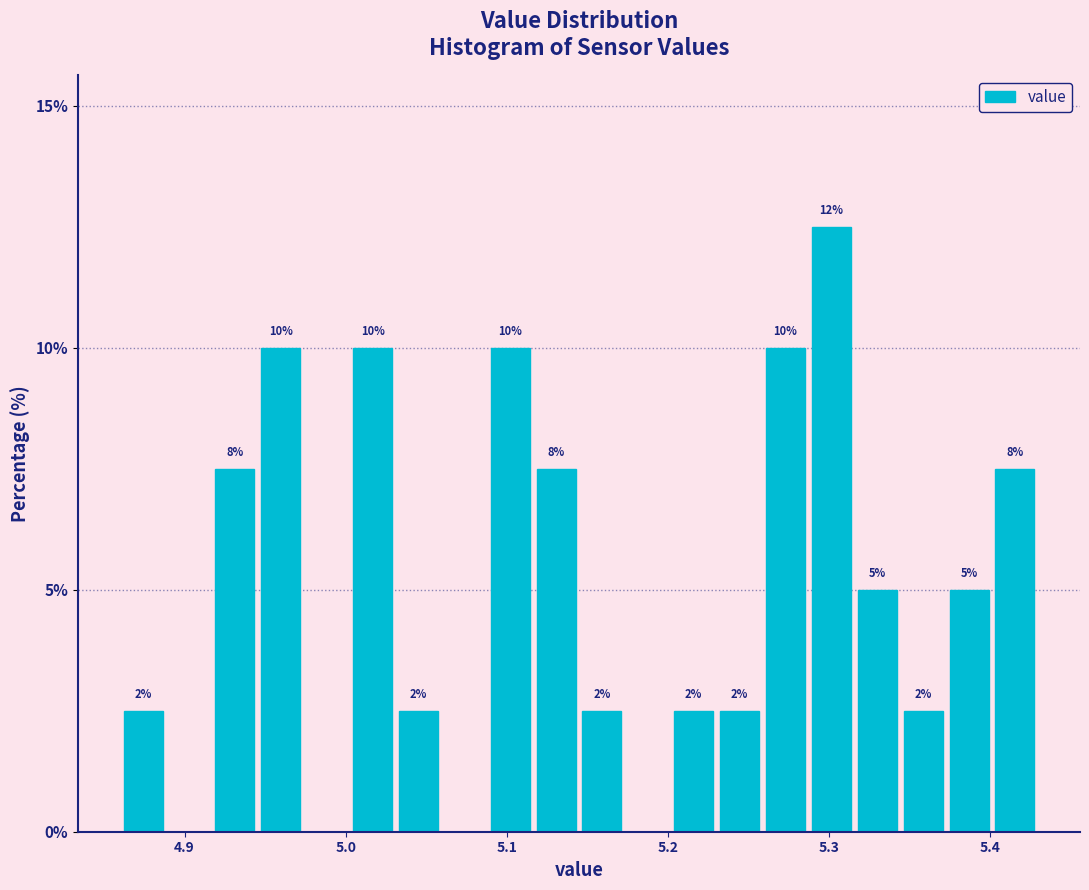

Read against the x-axis, roughly where is the centre of the tallest bar?

5.30